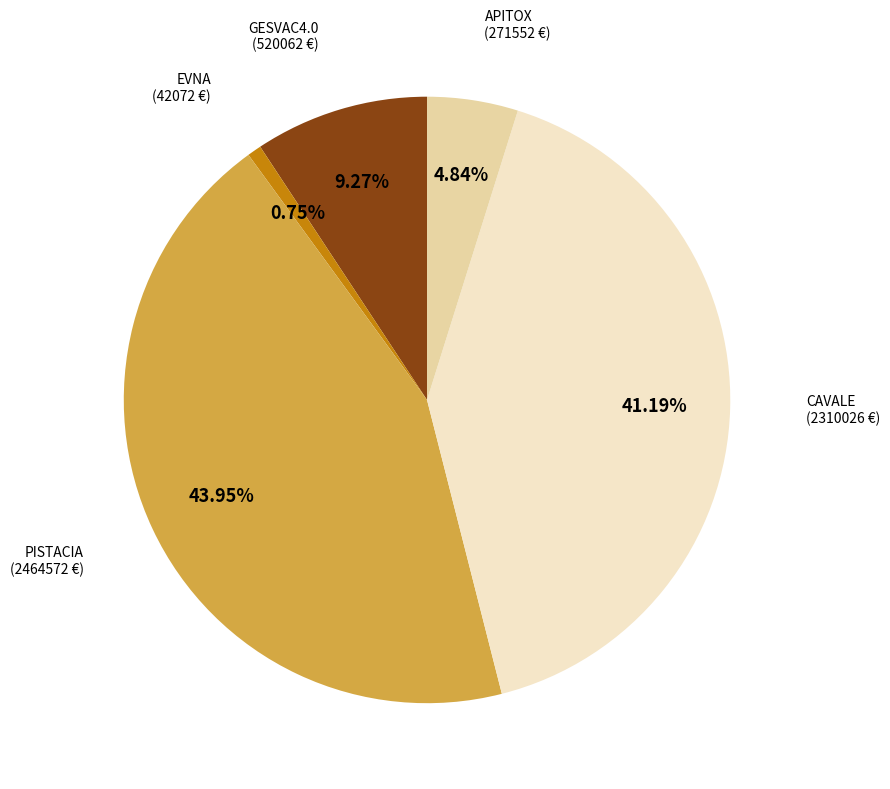

Does any single category account for the majority?

No